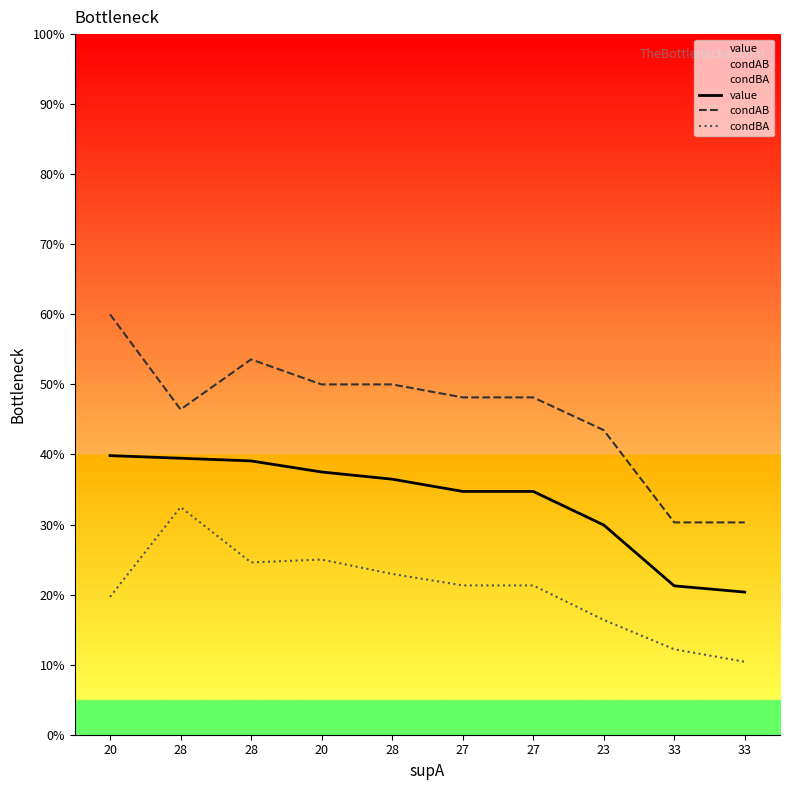

What is the highest value of the condBA series?

0.3